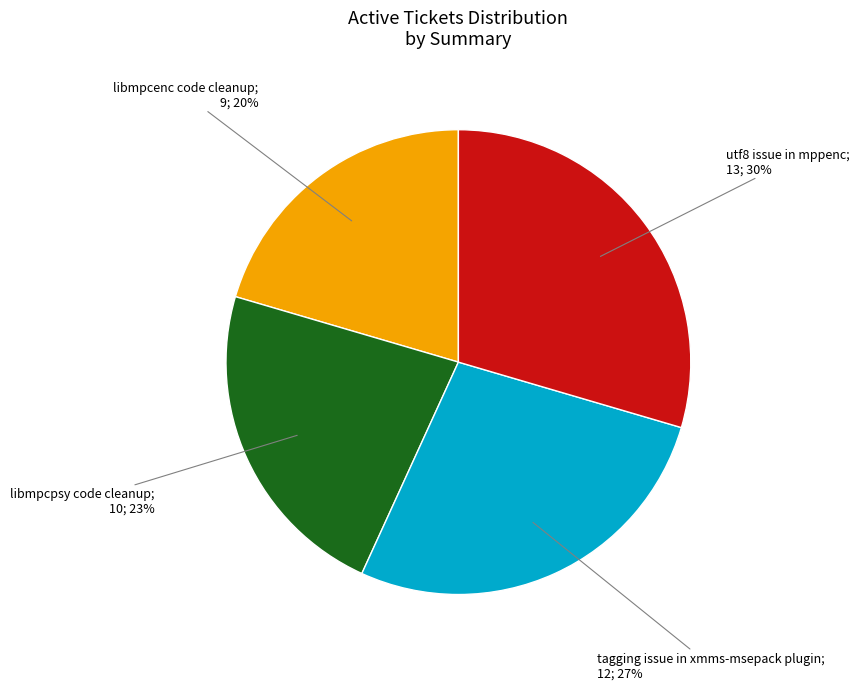

To the nearest percent, what is the average slice percentage?

25%